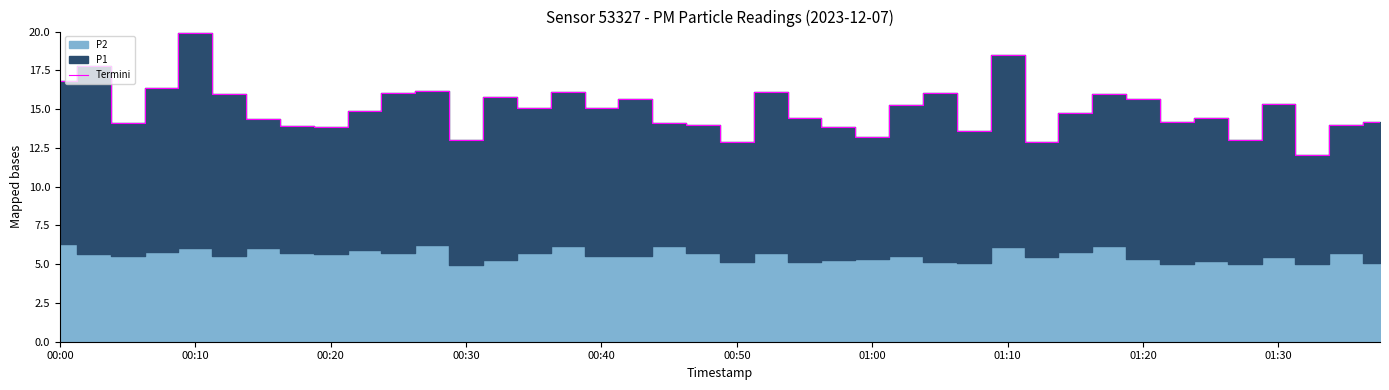

The value of Termini at 01:20 is 7.4. True or false?

False